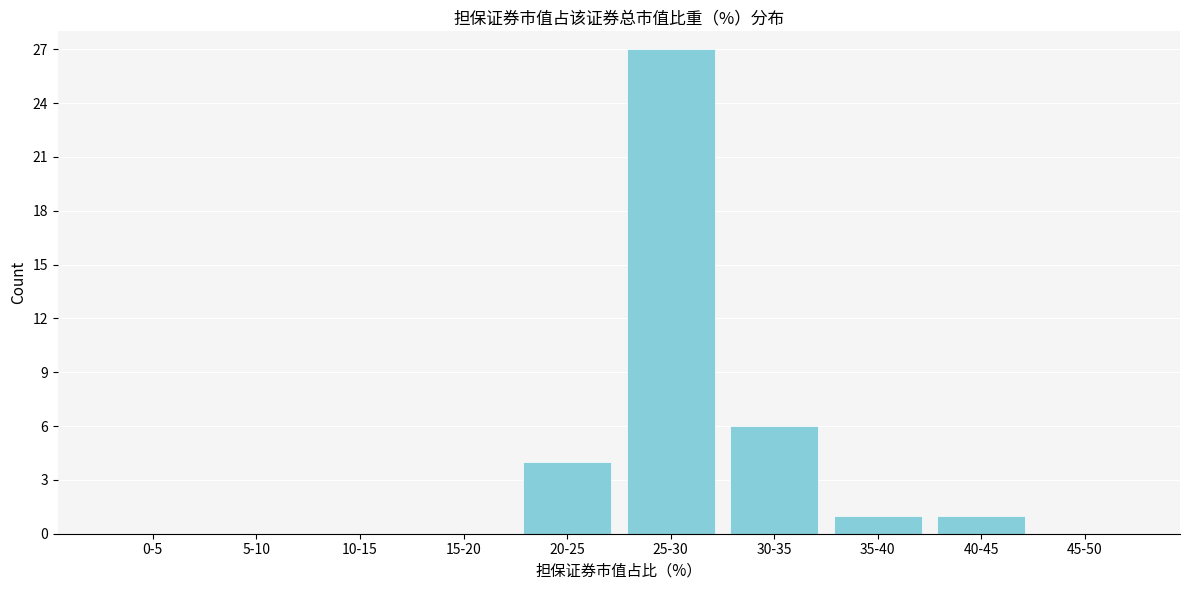

Reading right to left, transcribe all the data shown in this chart.

45-50=0	40-45=1	35-40=1	30-35=6	25-30=27	20-25=4	15-20=0	10-15=0	5-10=0	0-5=0